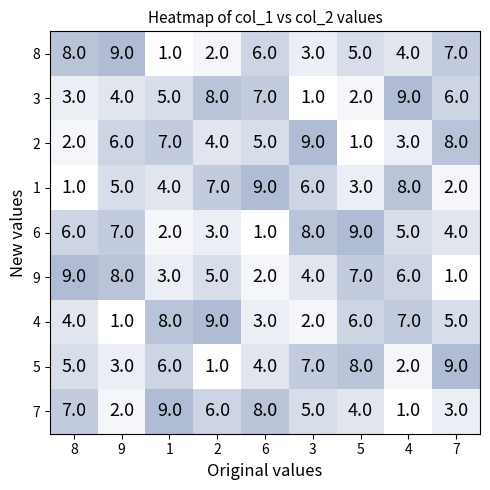

At which label is 4 closest to 5?

7